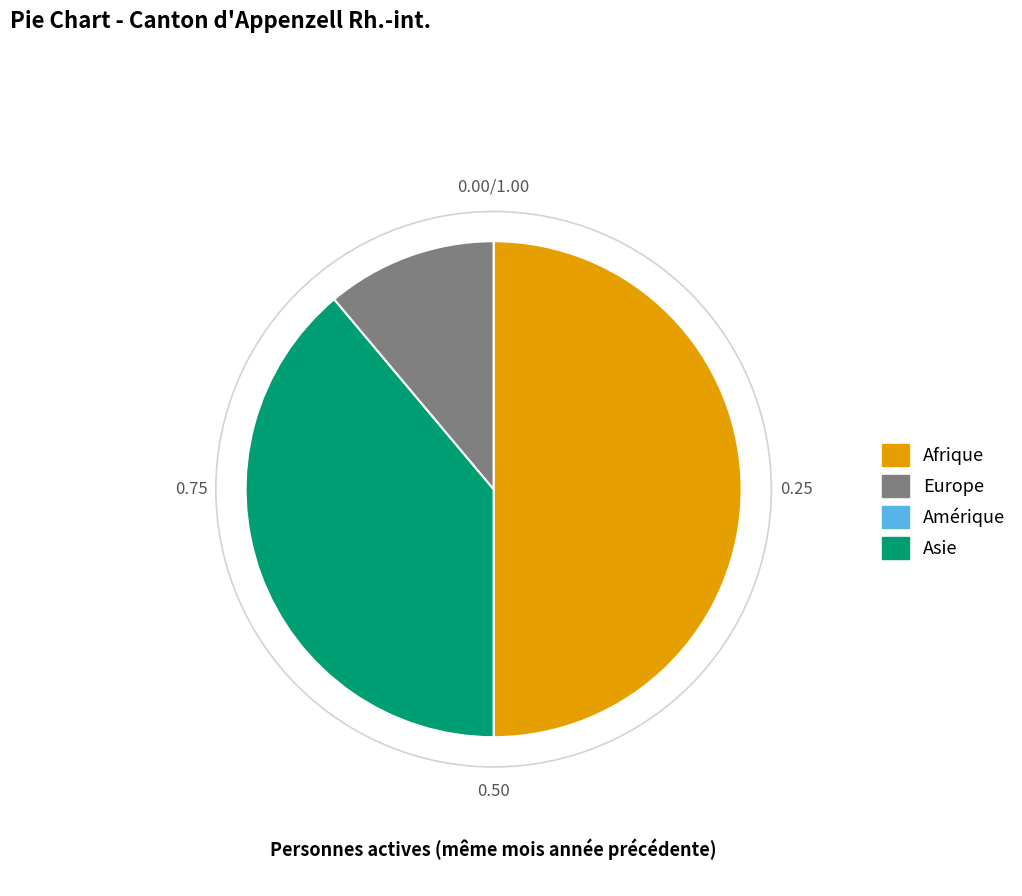

Does any single category account for the majority?

No